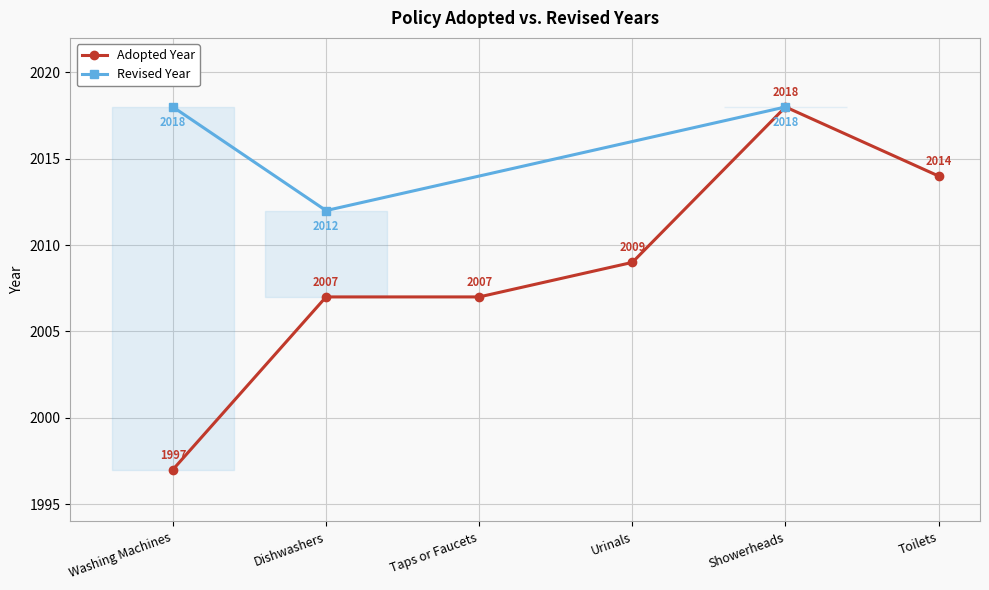

What is the value of the 4th point from the left?

2009